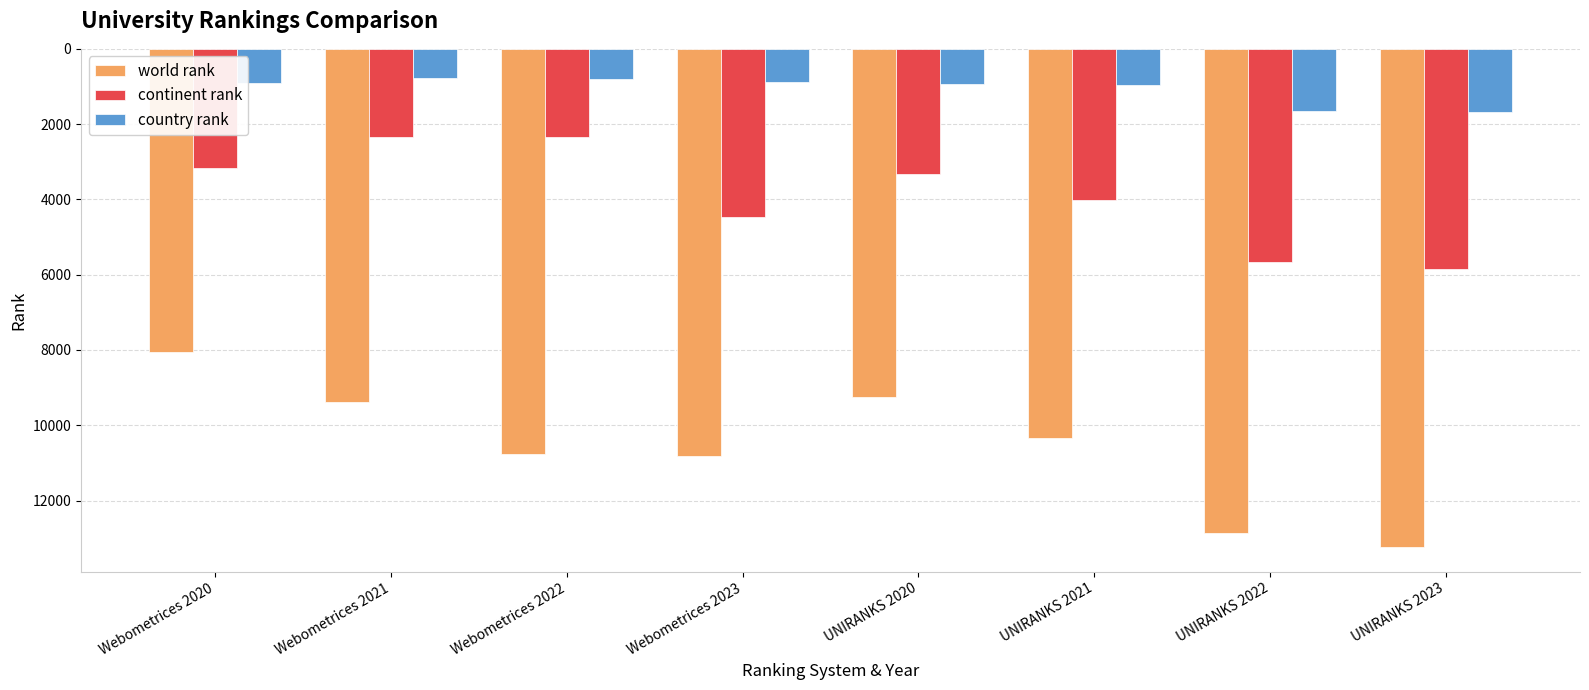

What is the smallest value displayed?

773